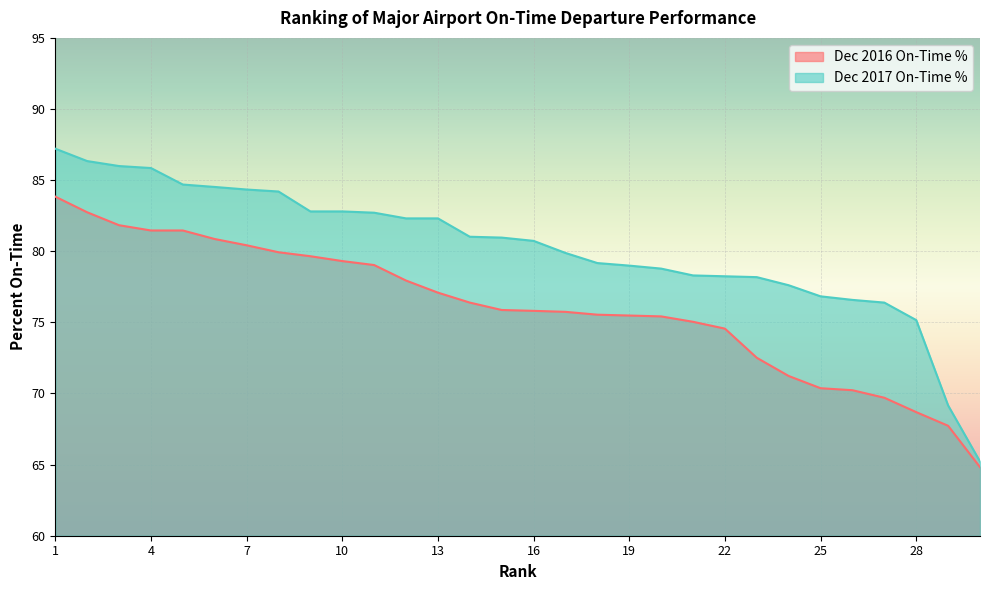

List the labels in order of Dec 2016 On-Time % value, largest first.

1, 2, 3, 4, 5, 6, 7, 8, 9, 10, 11, 12, 13, 14, 15, 16, 17, 18, 19, 20, 21, 22, 23, 24, 25, 26, 27, 28, 29, 30